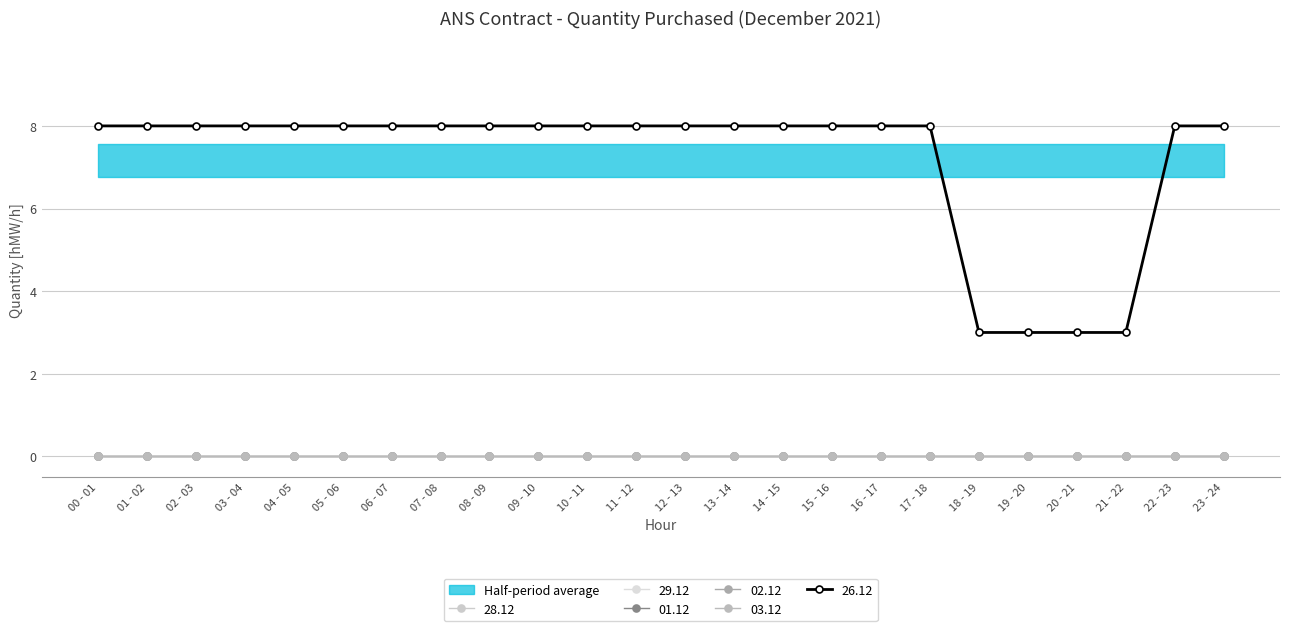

What is the total value across all series at 08 - 09?

8